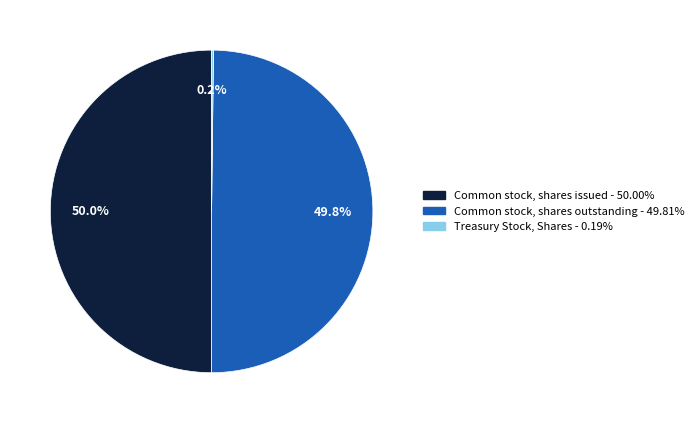

What is the ratio of the value at Common stock, shares outstanding to the value at Common stock, shares issued?

1.0